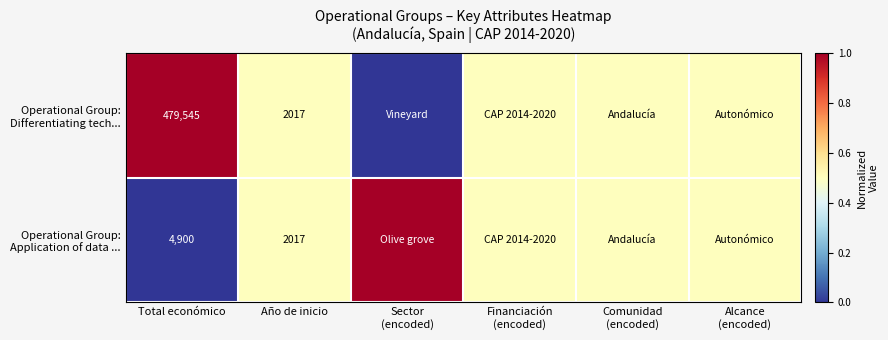

The Operational Group: Application of data ... series shows 0.5 at Financiación (encoded). True or false?

True